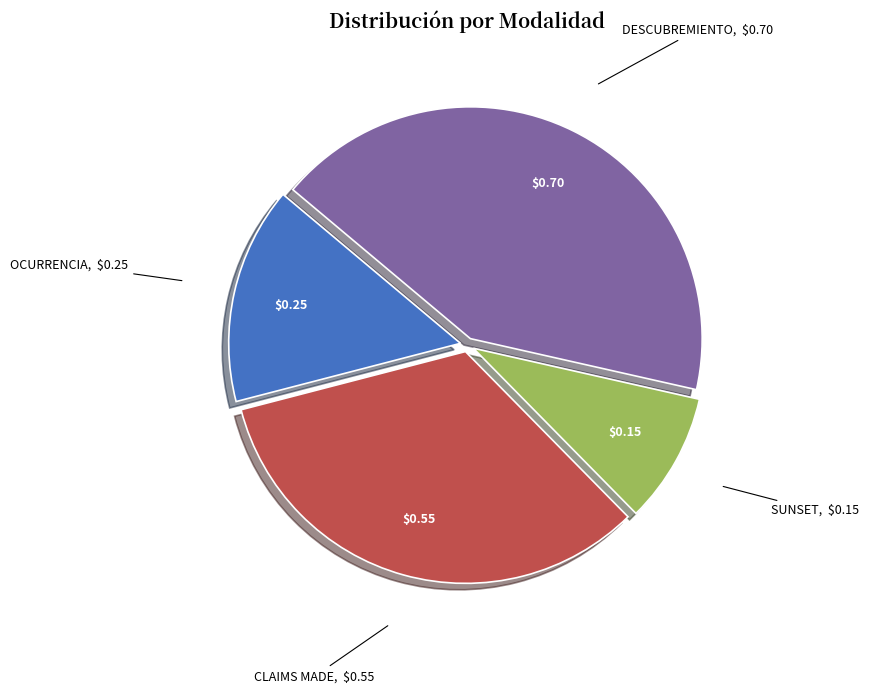

Which category has the smallest portion of the pie?

SUNSET